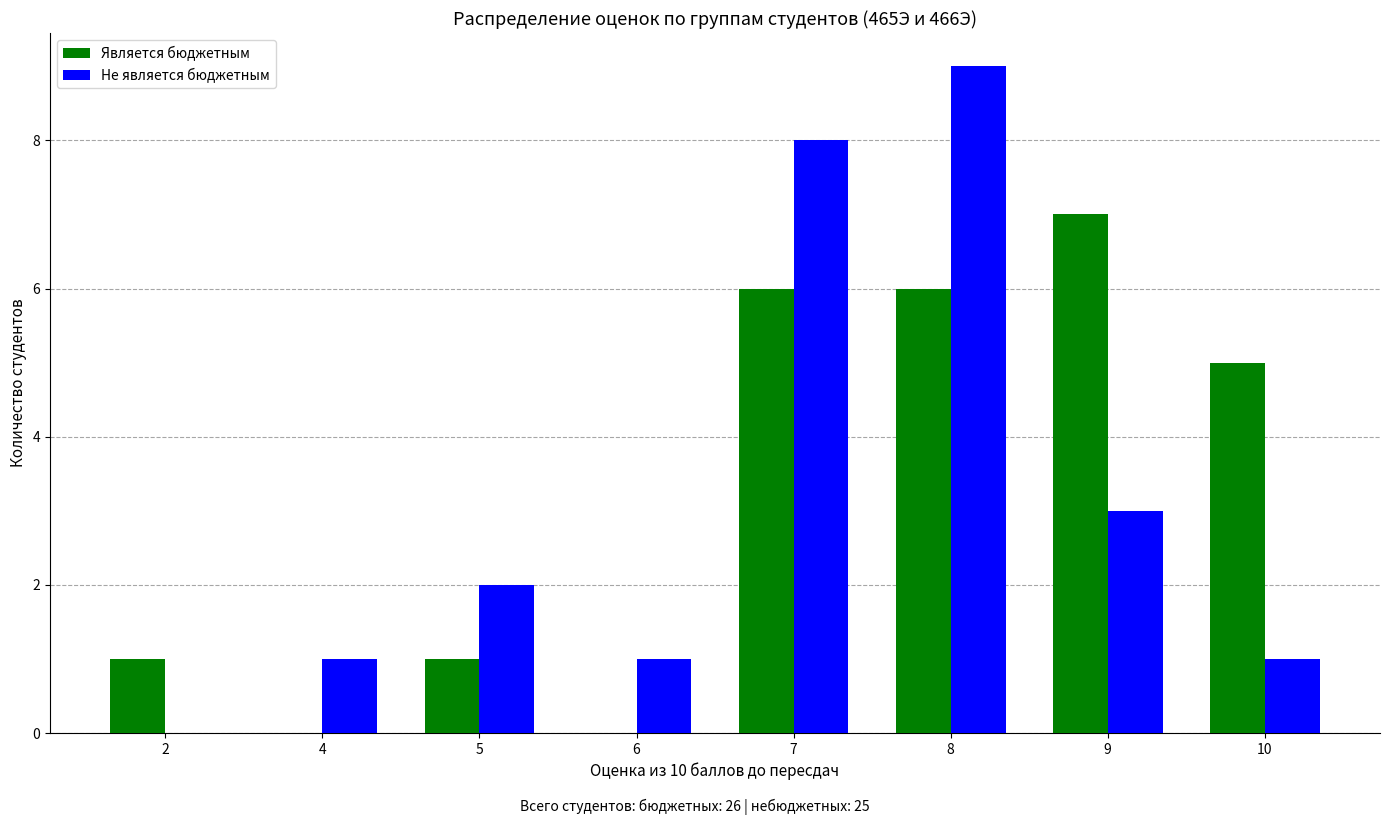

What is the total value across all series at 10?

6